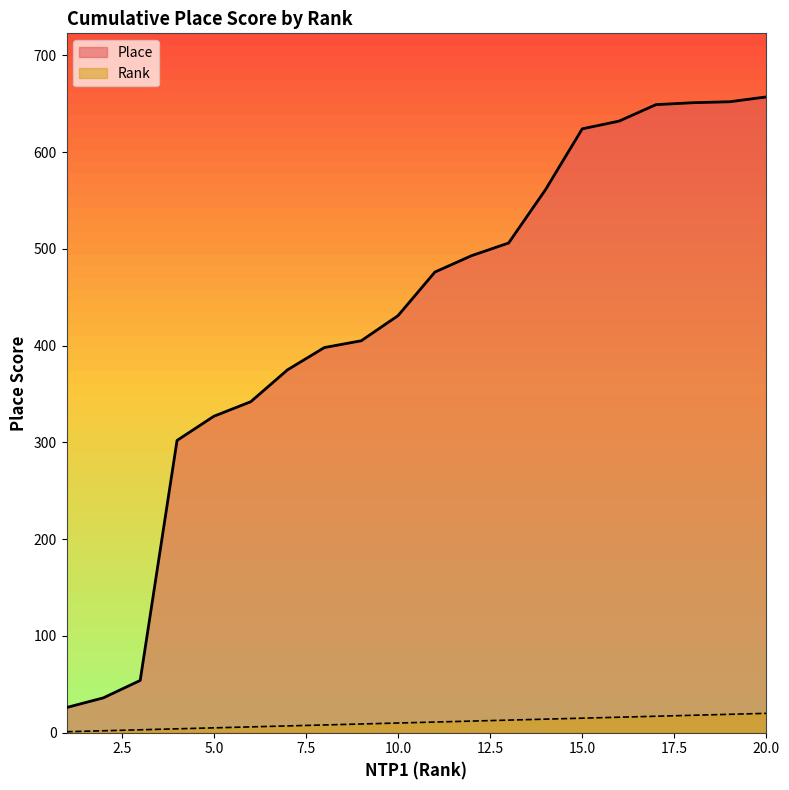

Which series has the largest range (max minus min)?

Place